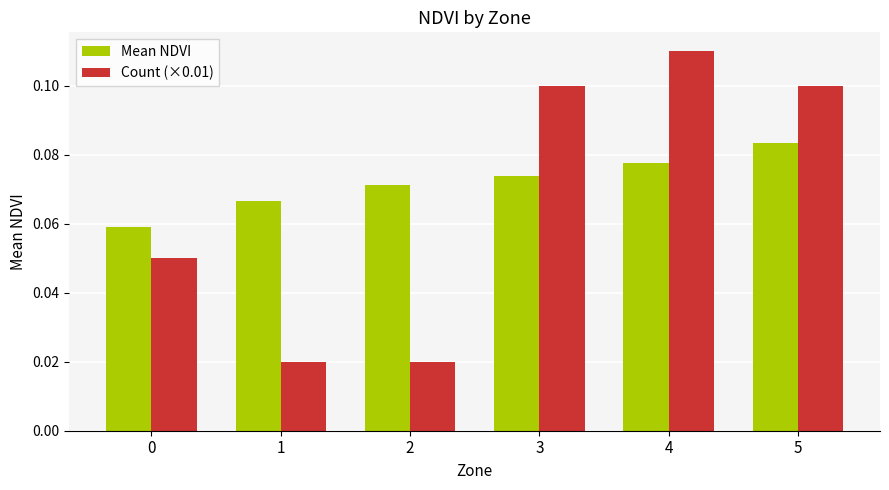

Rank the series at 2 from highest to lowest value.

Mean NDVI, Count (×0.01)